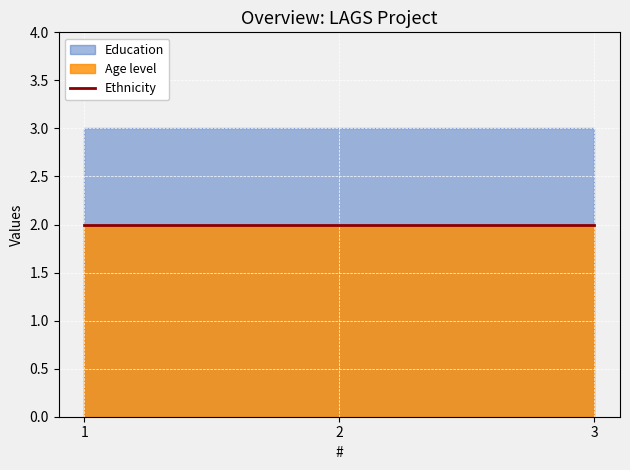

The value of Ethnicity at 1 is 2. True or false?

True